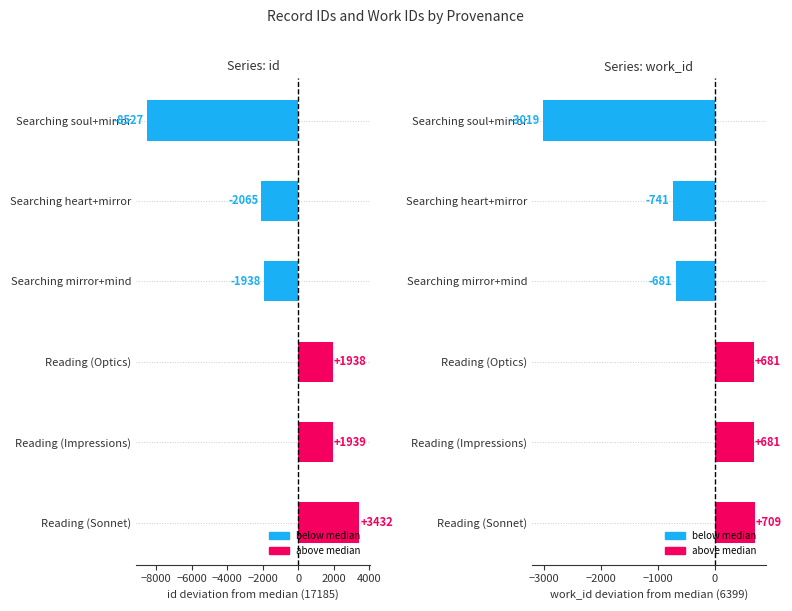

What is the value of the id bar at the 4th from the left?

1938.5